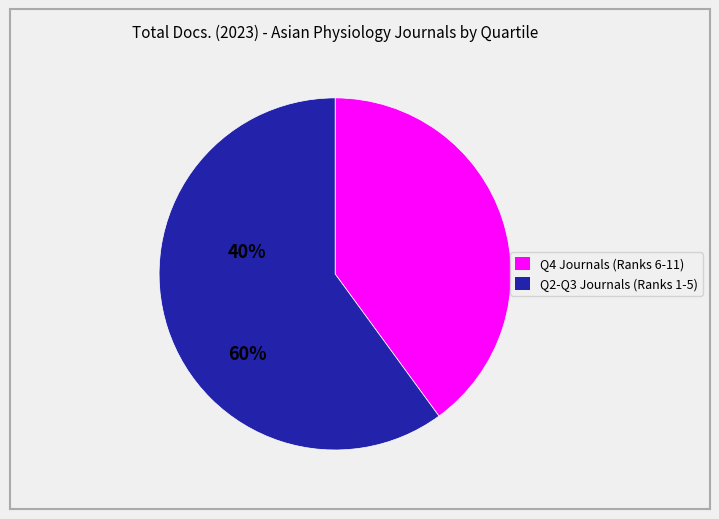

Is there any slice that represents more than half of the pie?

Yes